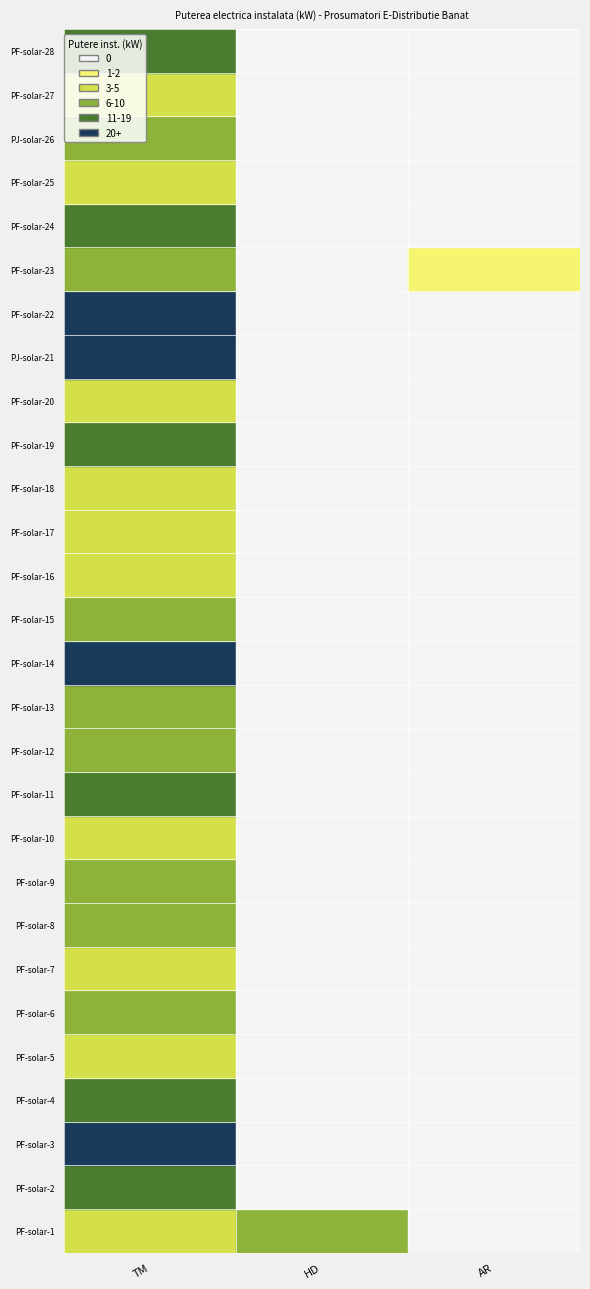

Between PF-solar-9 and PJ-solar-26, which series saw the biggest shift?

TM